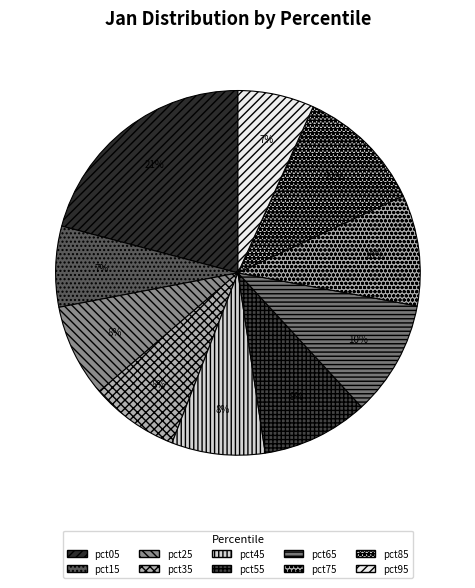

How many segments does this pie chart have?

10